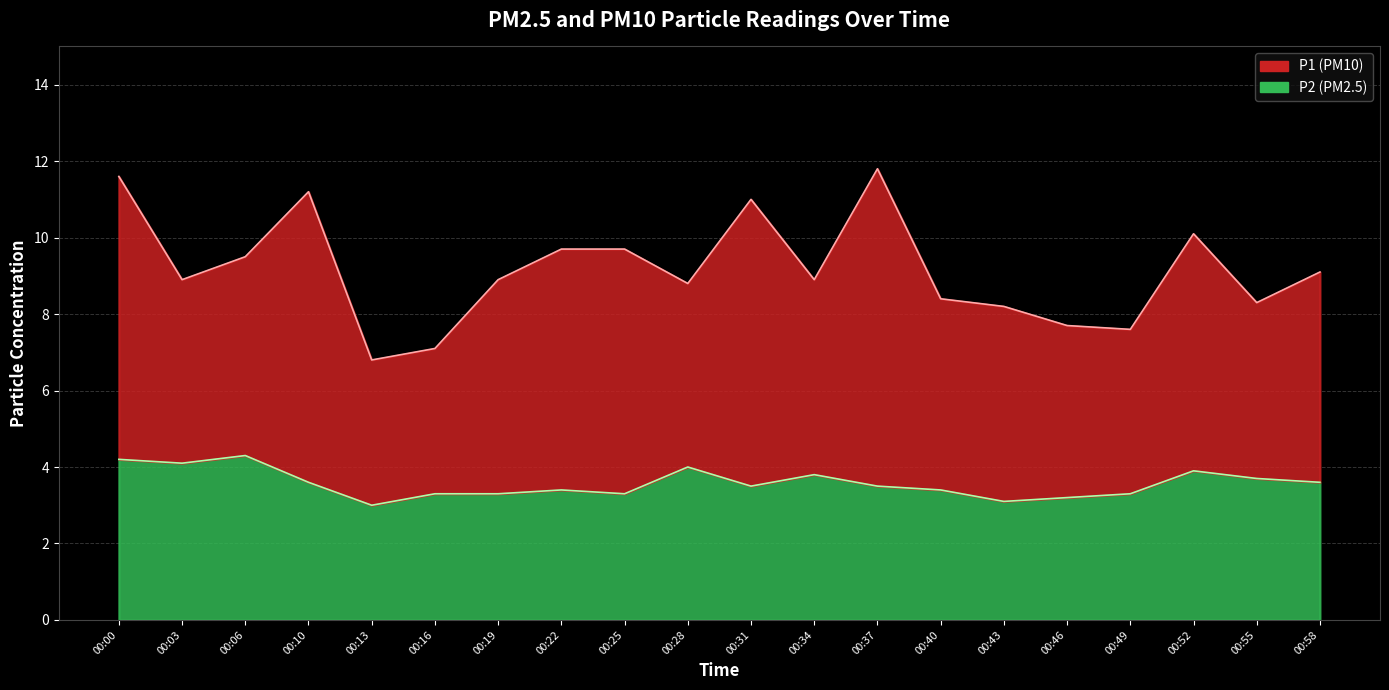

Which label corresponds to the smallest value in the chart?

00:13